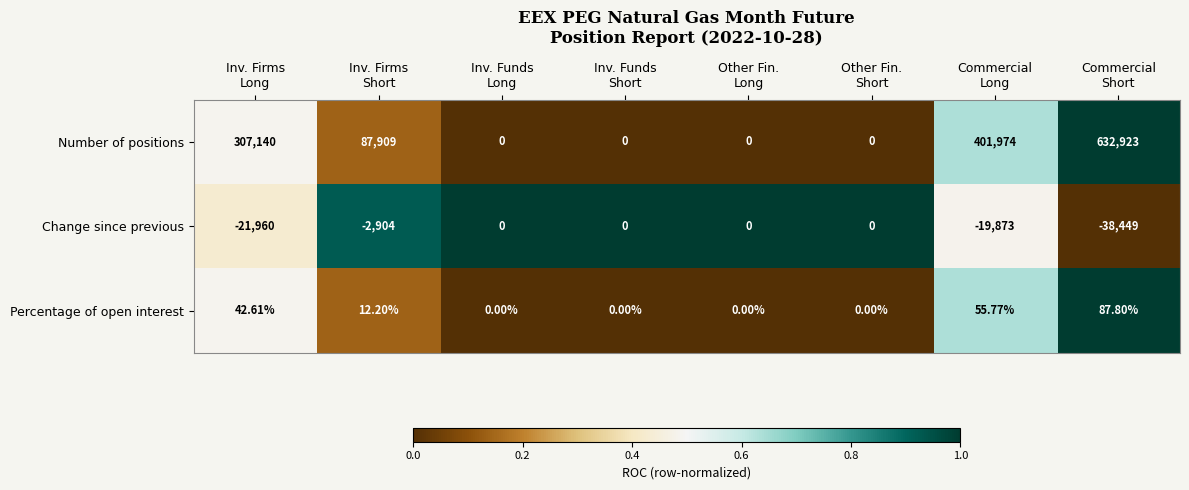

Rank the series by their maximum value, from highest to lowest.

Number of positions, Percentage of open interest, Change since previous